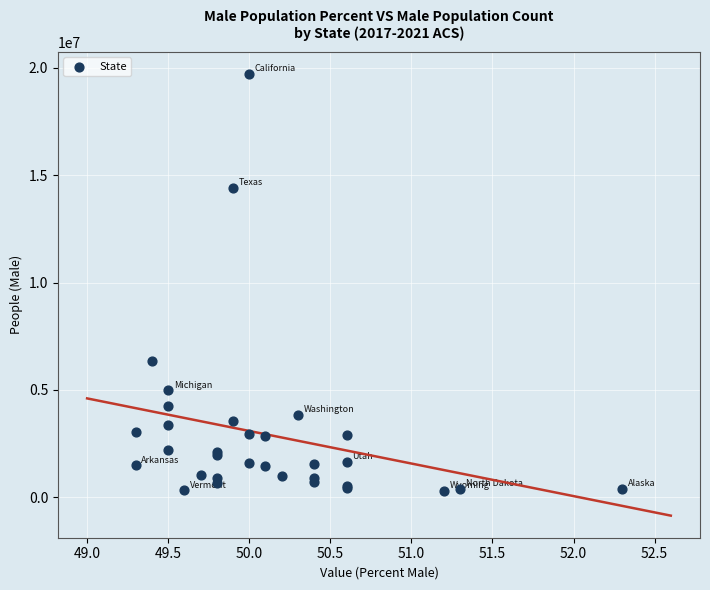

What Y value in the scatter plot is closest to 10004624?

6332176